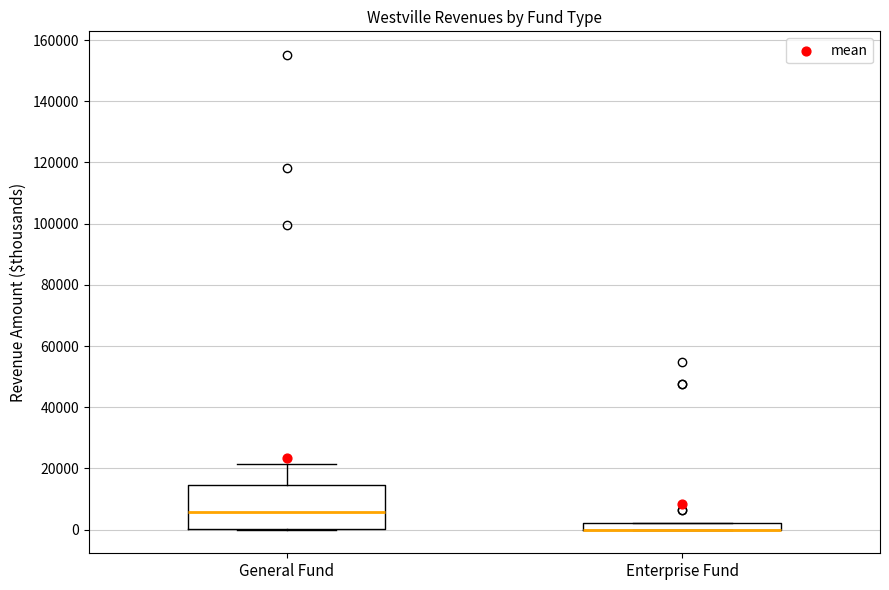

Where does the upper whisker of the box for General Fund end on the y-axis? The values are not printed on the chart, so give them approximately, as read against the axis.

22000